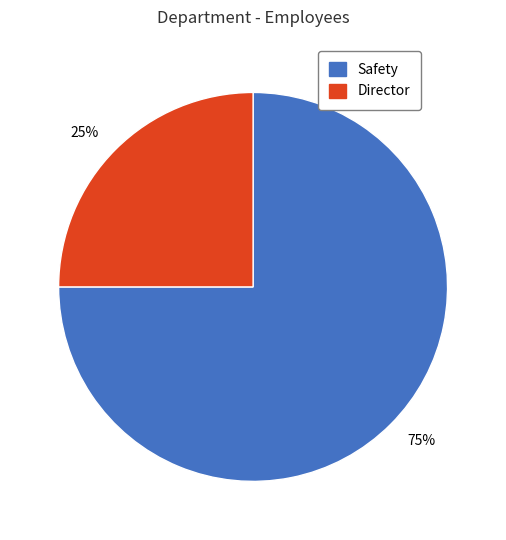

Does 25% represent more than half of the total?

No